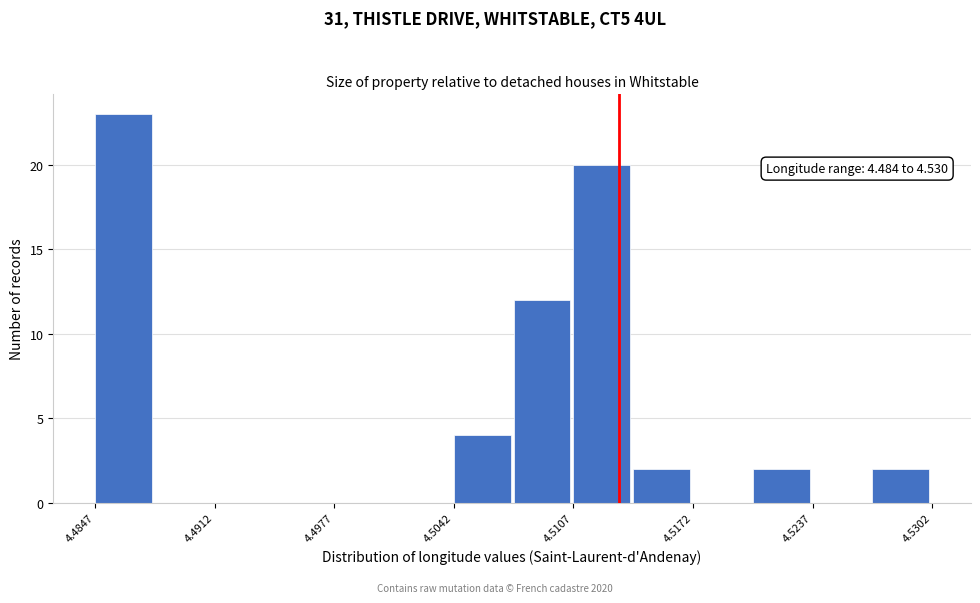

Around what value on the x-axis is the tallest bar? Give the approximate position of its centre, as read against the axis.

4.486